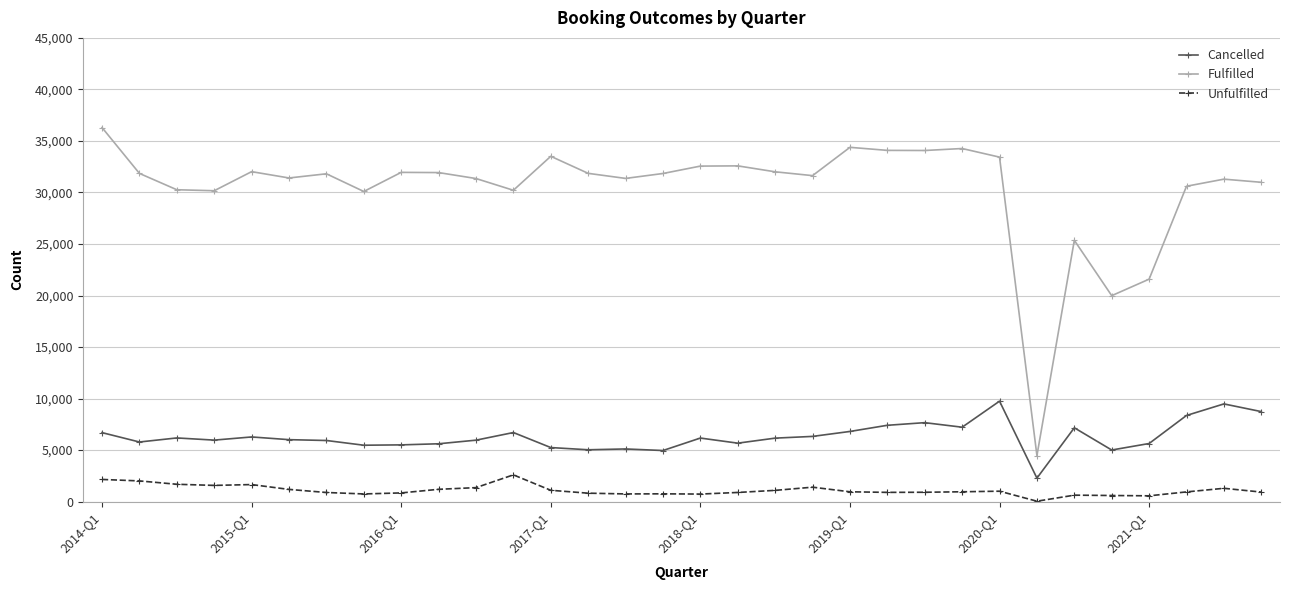

Which series has the widest spread of values?

Fulfilled